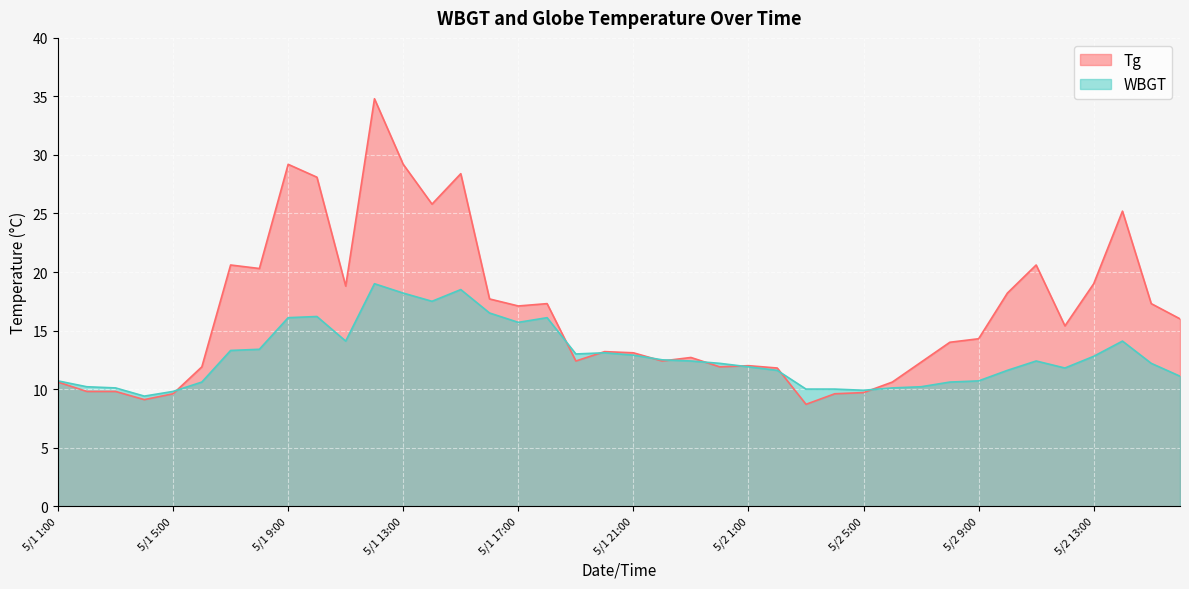

Rank the series at 5/1 24:00 from lowest to highest value.

Tg, WBGT